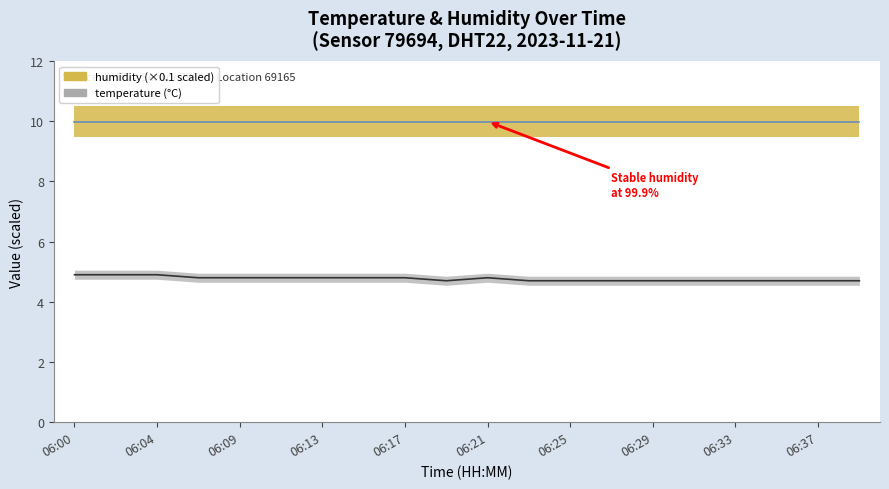

Is it true that the value at 06:21 is 4.8?

True